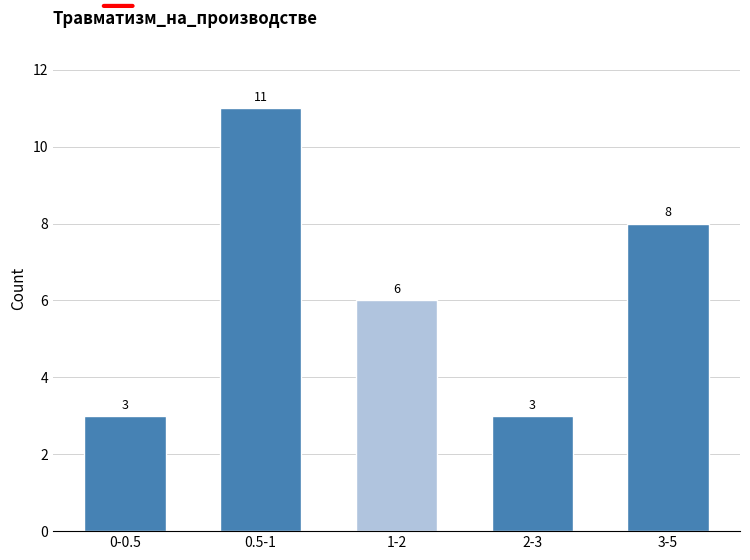

Reading left to right, what are all the values shown in this chart?

3	11	6	3	8